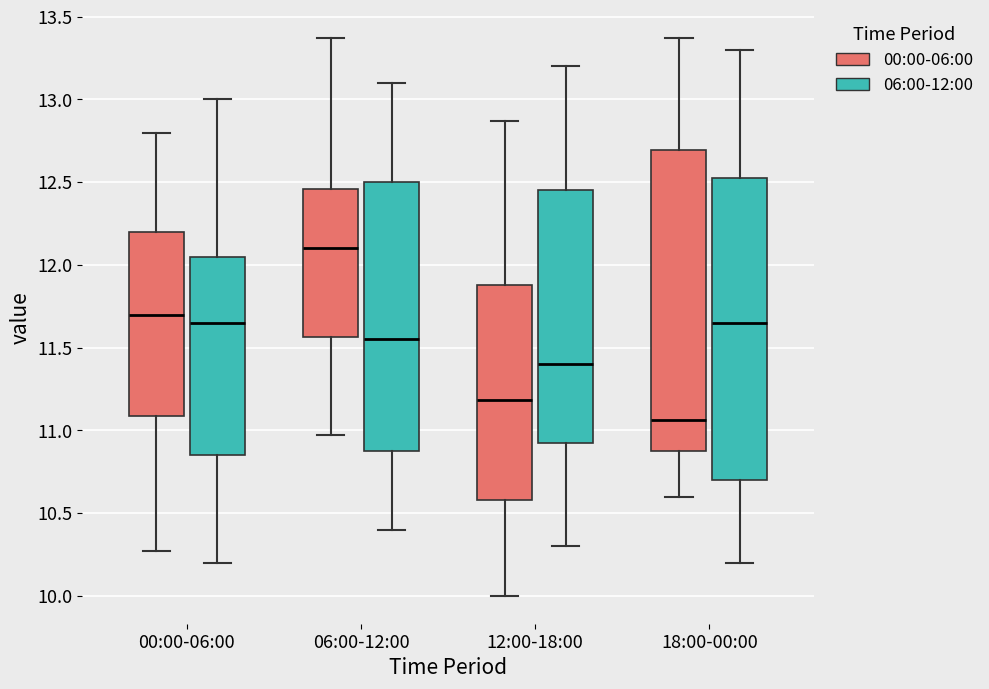

Where does the lower whisker of the box for 12:00-18:00 (00:00-06:00) end on the y-axis? The values are not printed on the chart, so give them approximately, as read against the axis.

10.00